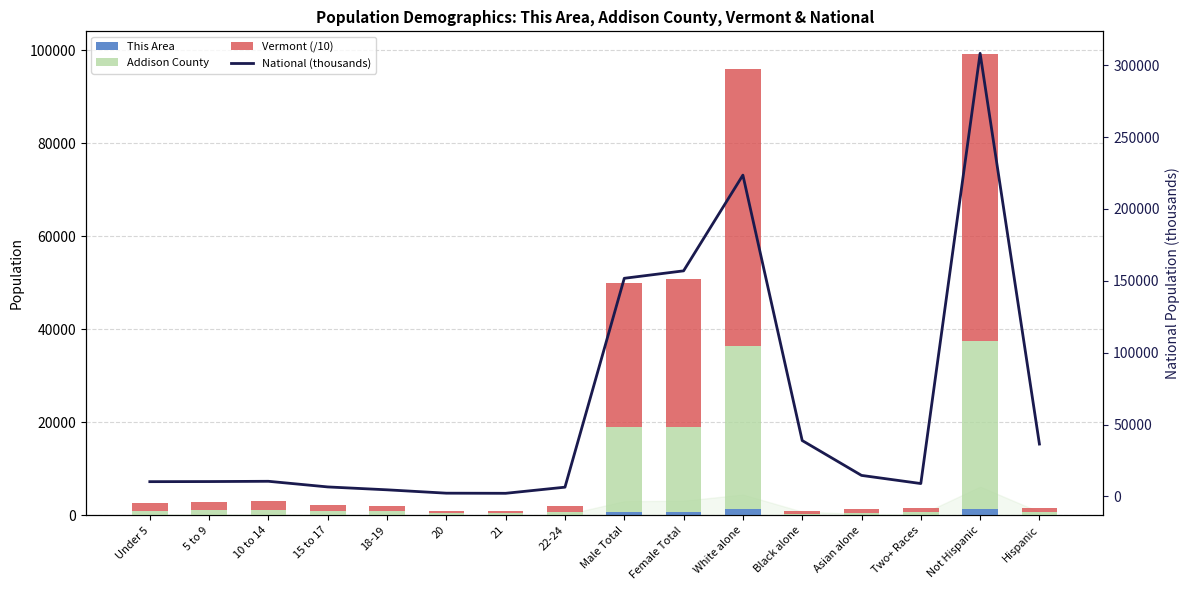

What is the value of the This Area bar at the 10th from the left?

638.0